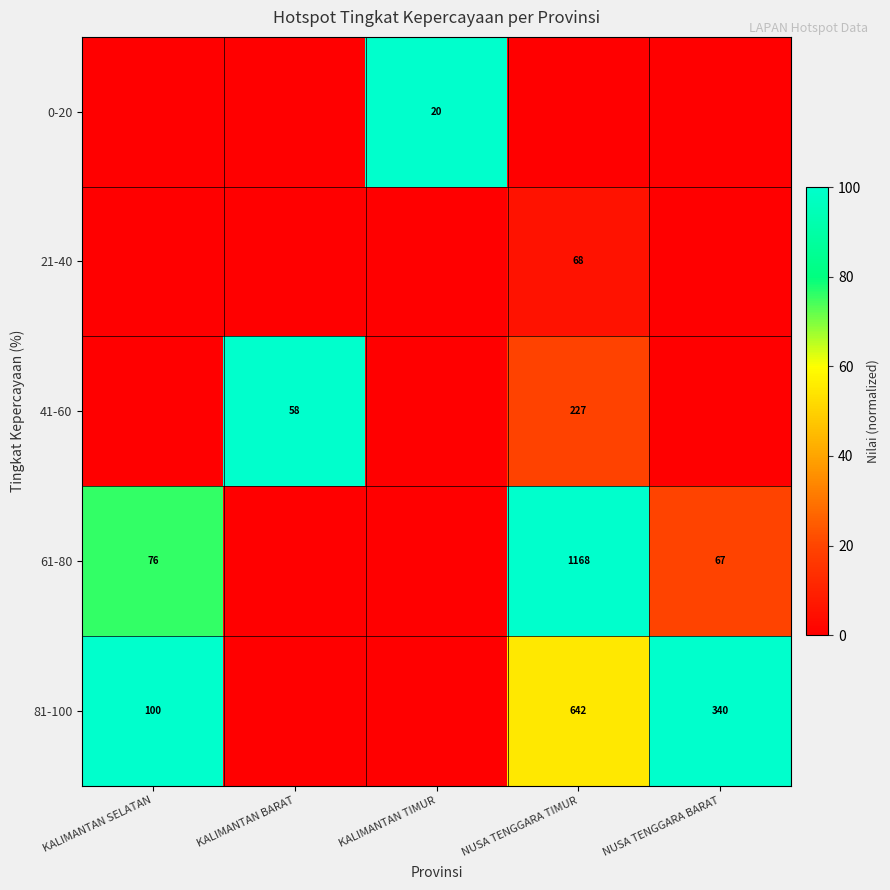

Is it true that 81-100 equals 69 at NUSA TENGGARA BARAT?

False